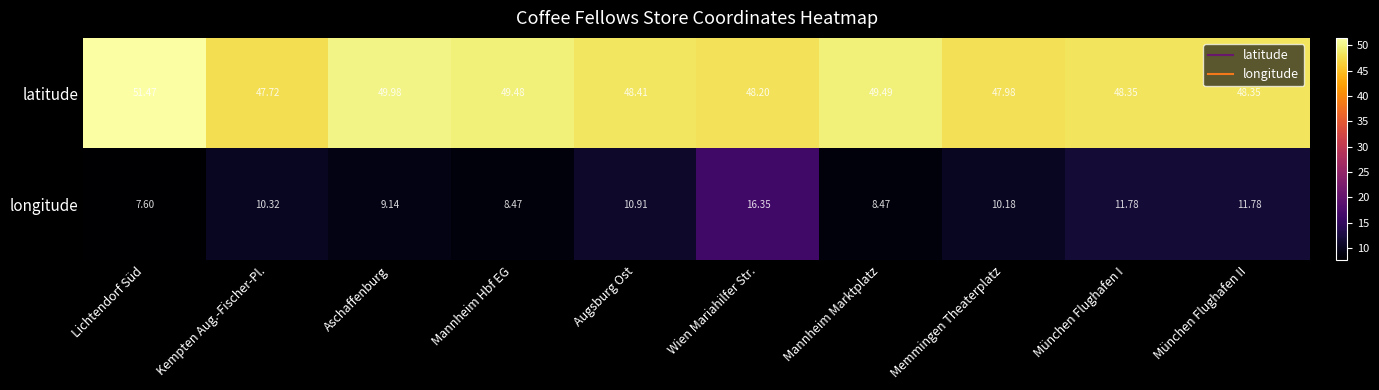

At which label does latitude first exceed 48?

Lichtendorf Süd